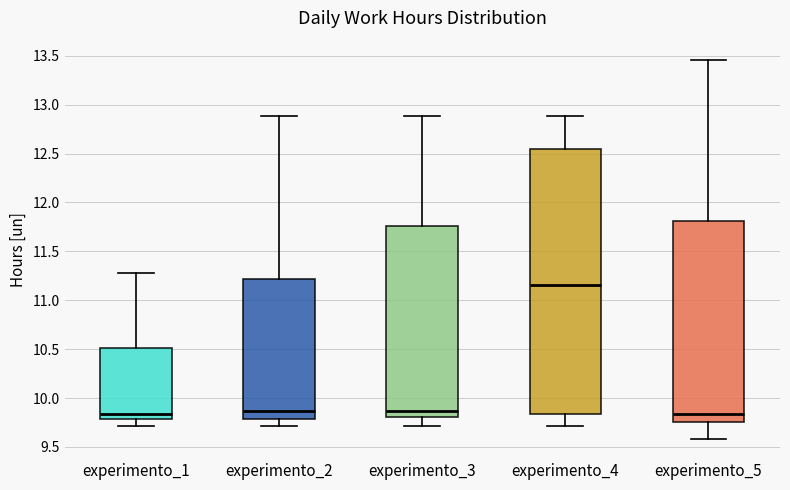

Which box's median line is the highest?

experimento_4